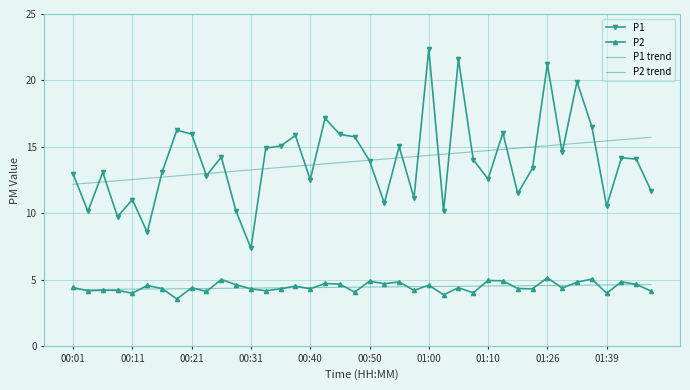

How many categories are shown in the chart?

40